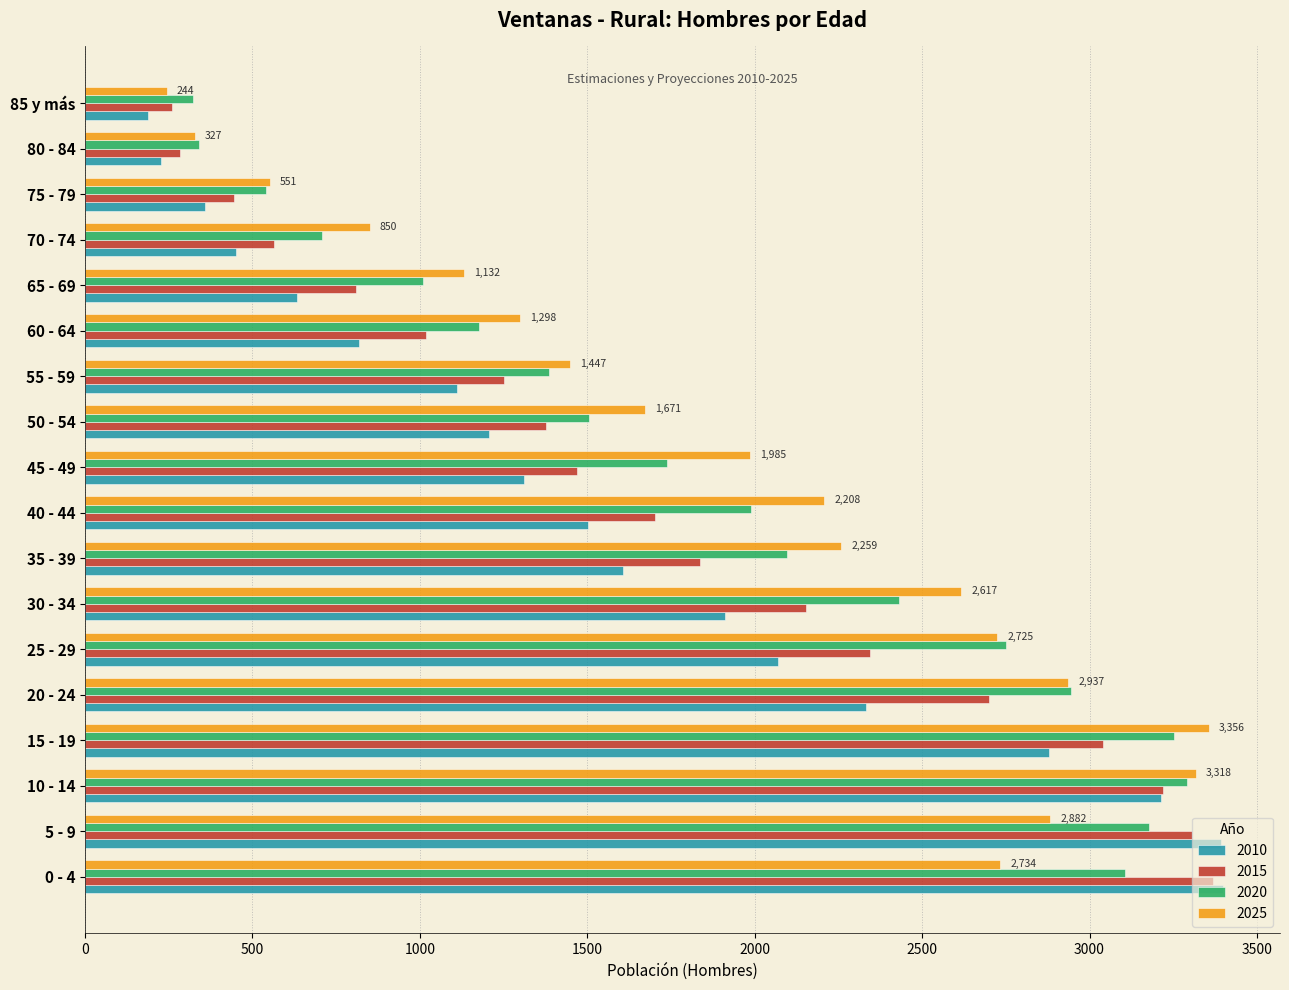

Count the number of categories in the chart.

18